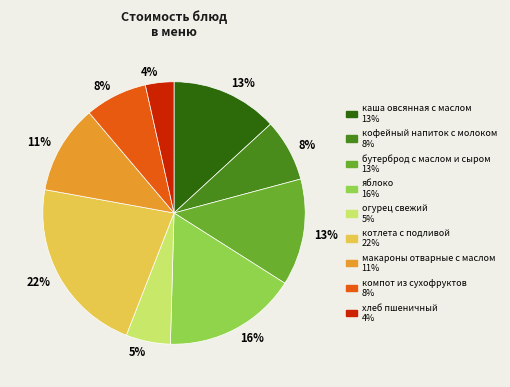

To the nearest percent, what is the difference between the largest and smallest slice percentages?

18%